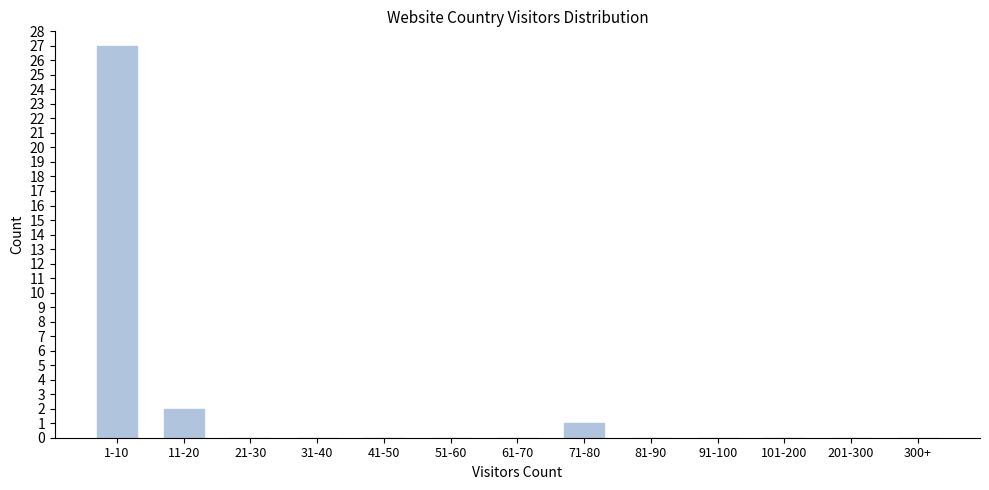

Reading left to right, what are all the values shown in this chart?

1-10=27	11-20=2	21-30=0	31-40=0	41-50=0	51-60=0	61-70=0	71-80=1	81-90=0	91-100=0	101-200=0	201-300=0	300+=0